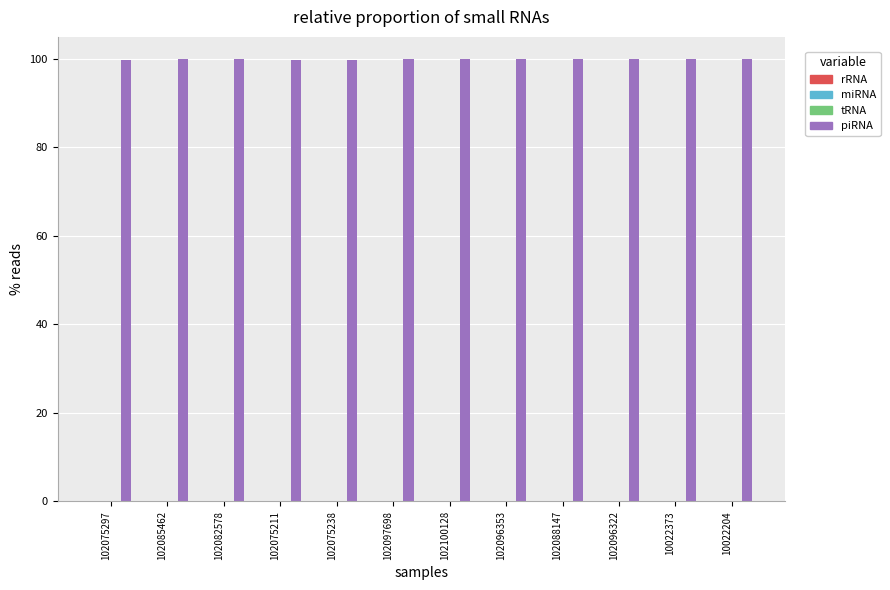

Are the bars horizontal?

No